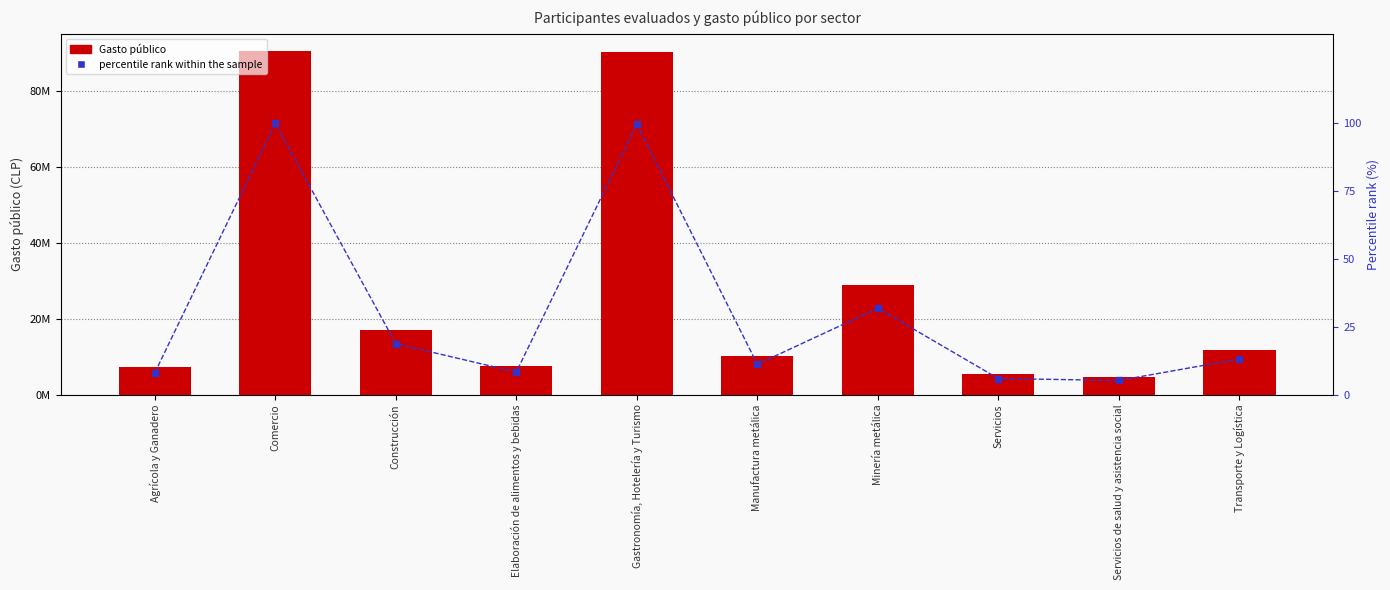

Rank the series by their average value, from lowest to highest.

percentile rank within the sample, Gasto público